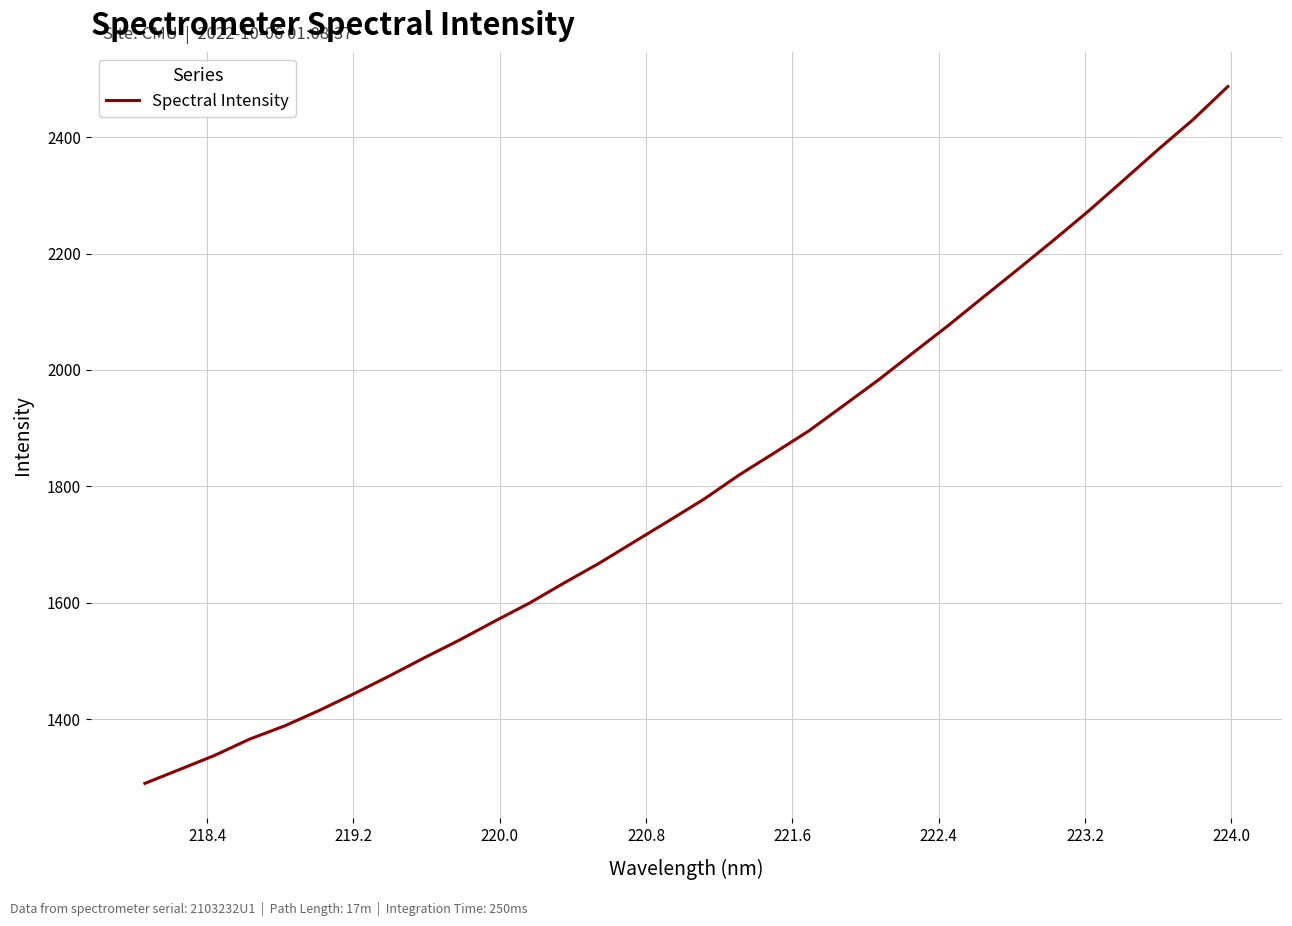

What is the sum of all values?

57788.8